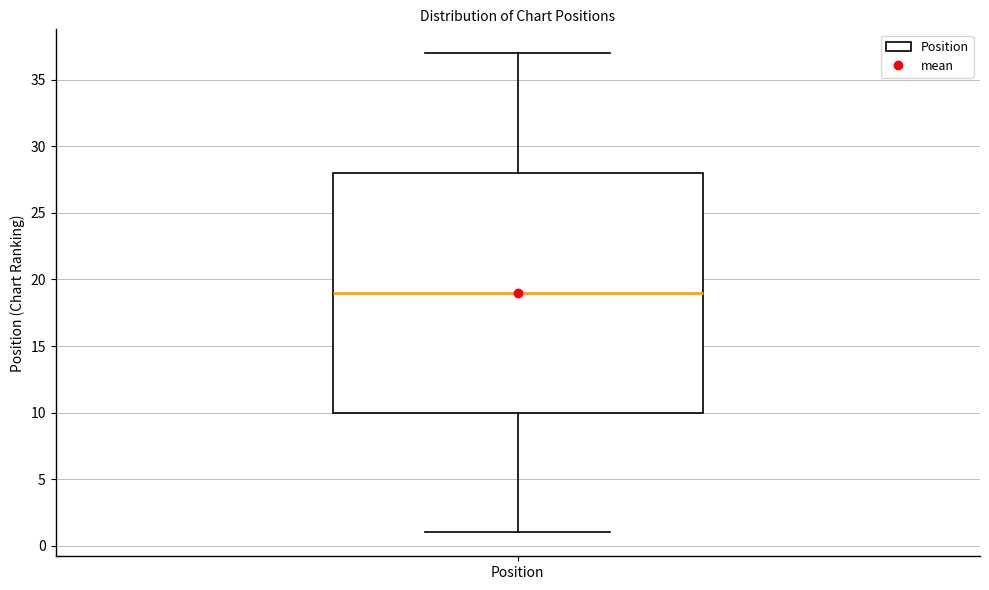

Where is the lower edge of the box for Position on the y-axis? The values are not printed on the chart, so give them approximately, as read against the axis.

10